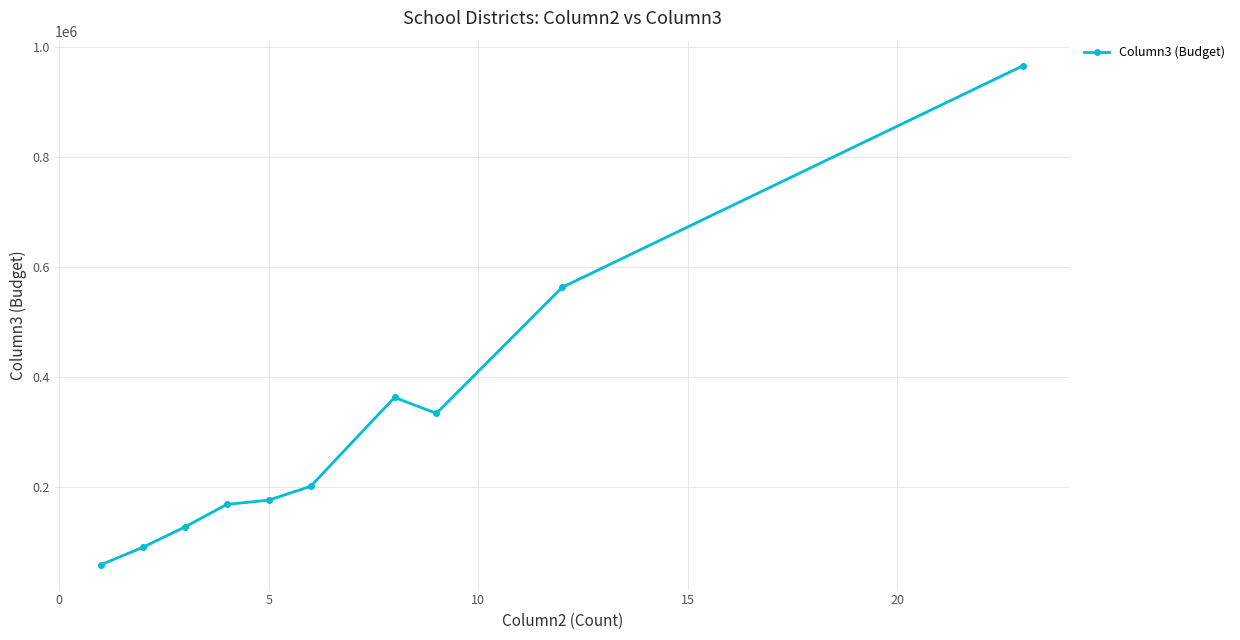

Does the chart display data point markers on the line(s)?

Yes